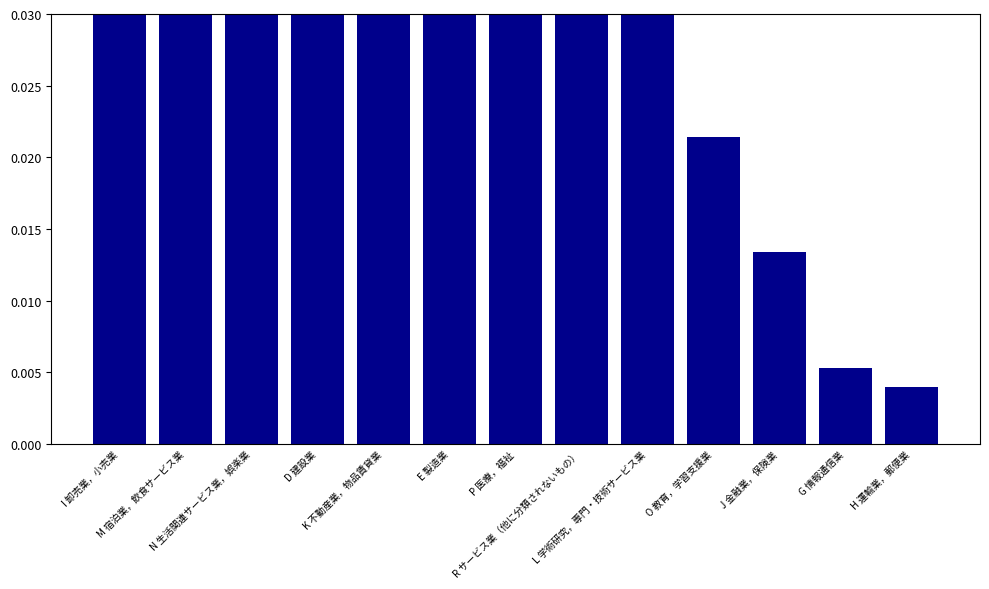

Which has a higher value, O 教育，学習支援業 or M 宿泊業，飲食サービス業?

M 宿泊業，飲食サービス業